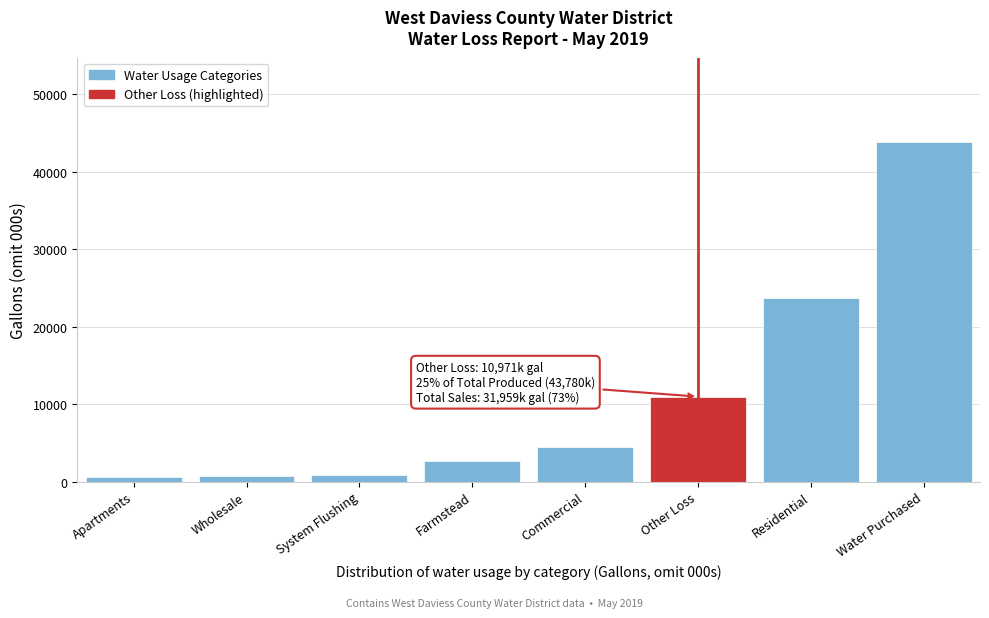

What is the difference between the second highest and minimum values?

23081